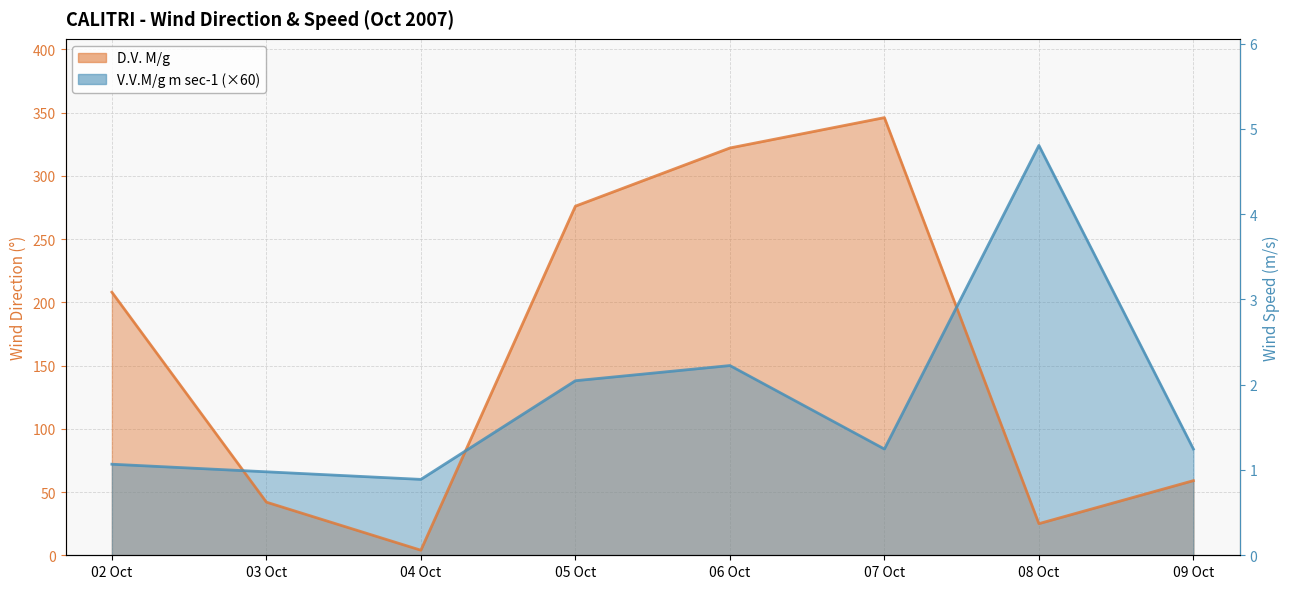

Does the chart display data point markers on the line(s)?

No